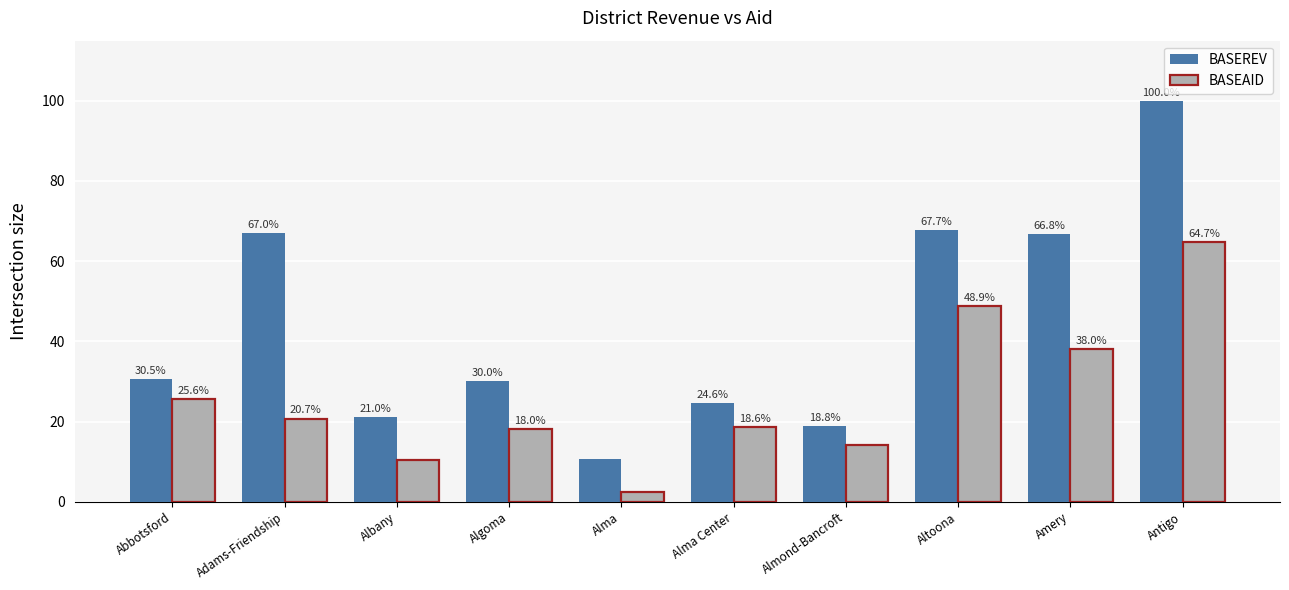

What is the label of the 7th bar from the left?

Almond-Bancroft